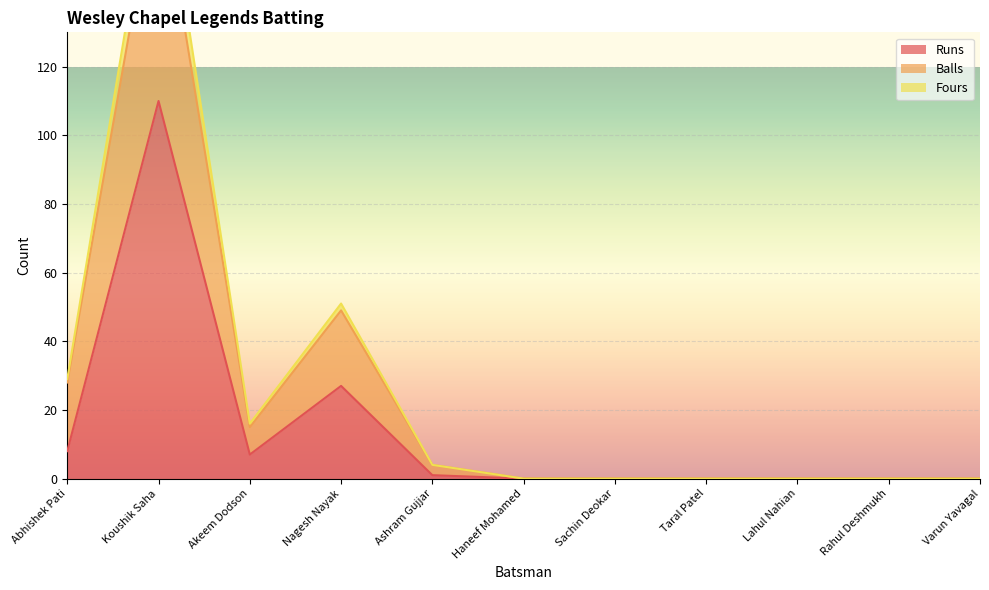

What position from the right is Lahul Nahian?

3